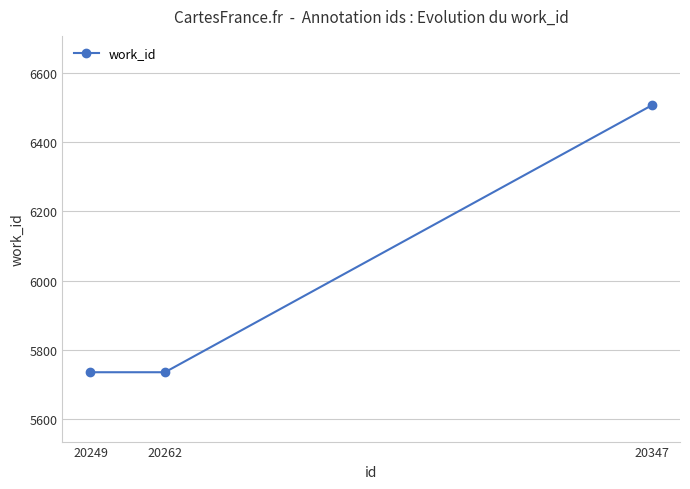

Is it true that the value at 20262 is 5736?

True